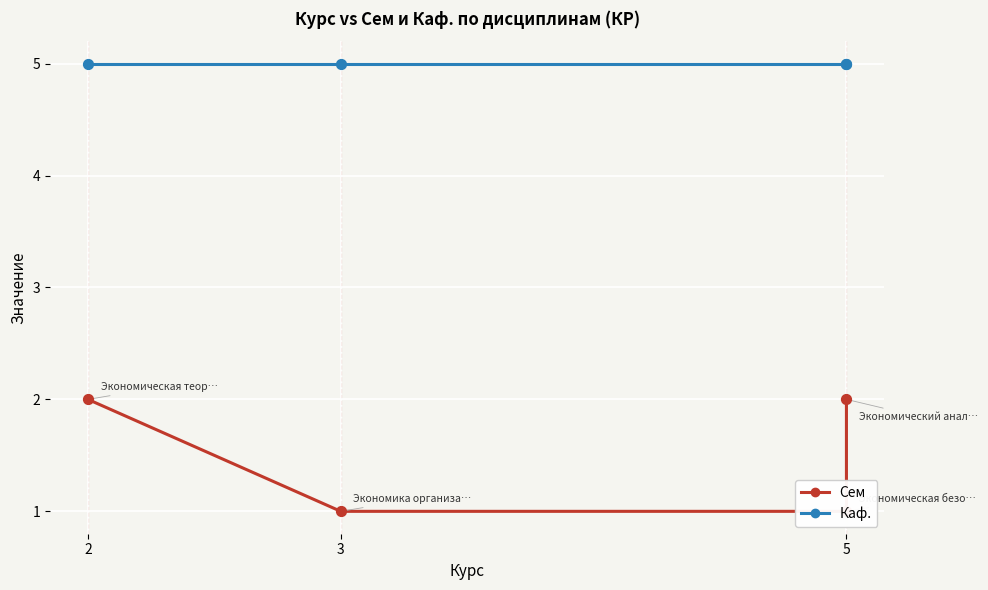

Which series has the widest spread of Y values?

Сем